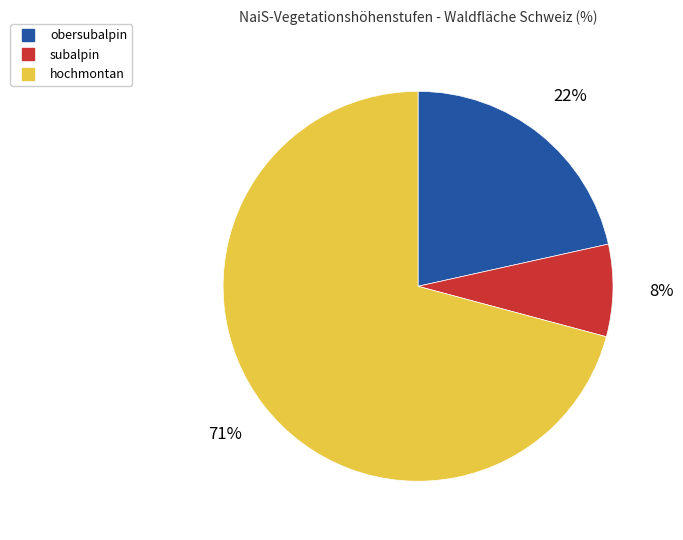

Rank the categories by value from lowest to highest.

subalpin, obersubalpin, hochmontan